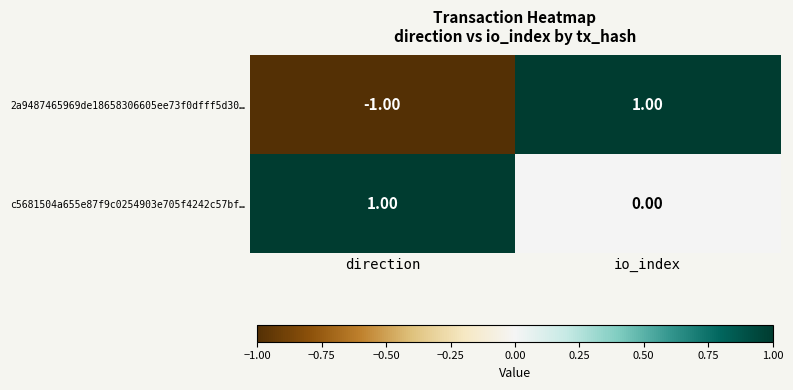

At which label does c5681504a655e87f9c0254903e705f4242c57bf… reach its peak?

direction